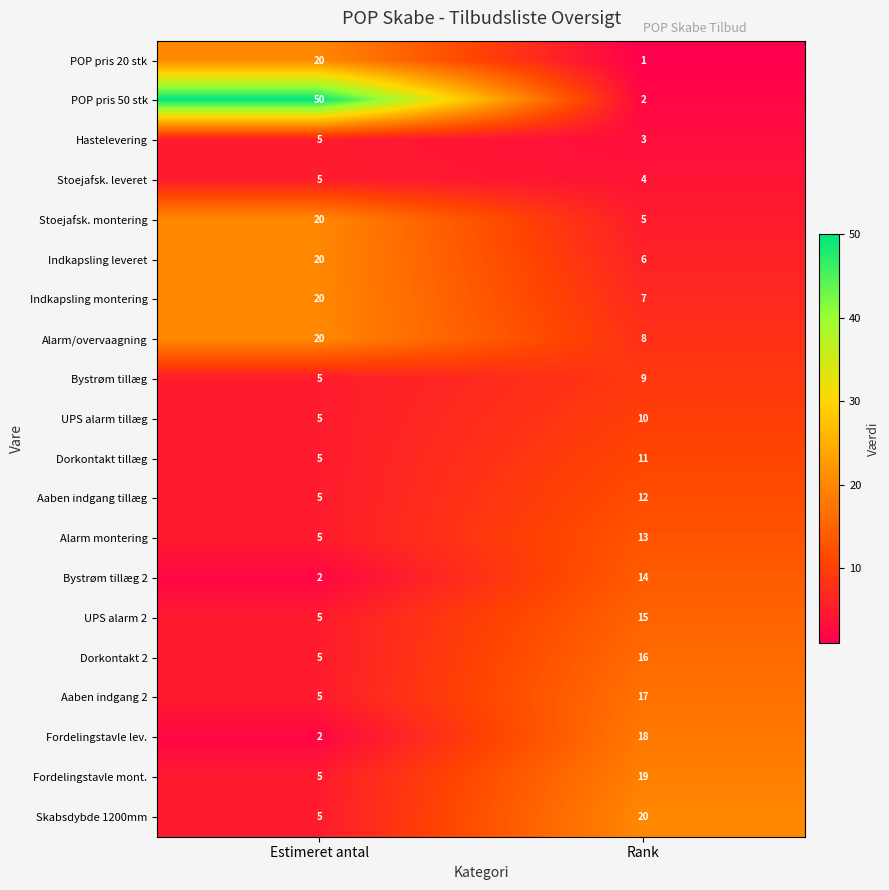

At how many categories does at least one series exceed 29?

1